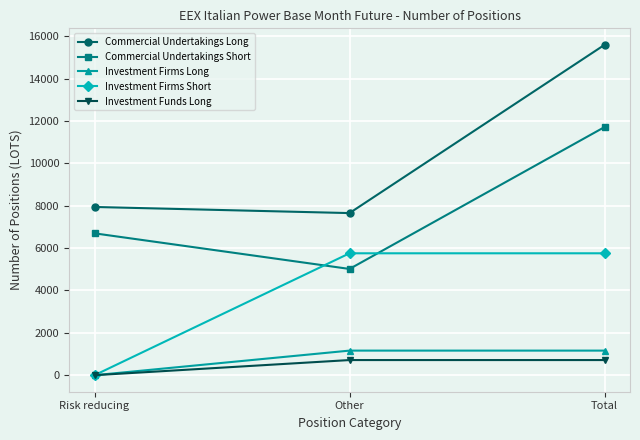

What is the label of the 1st point from the right?

Total